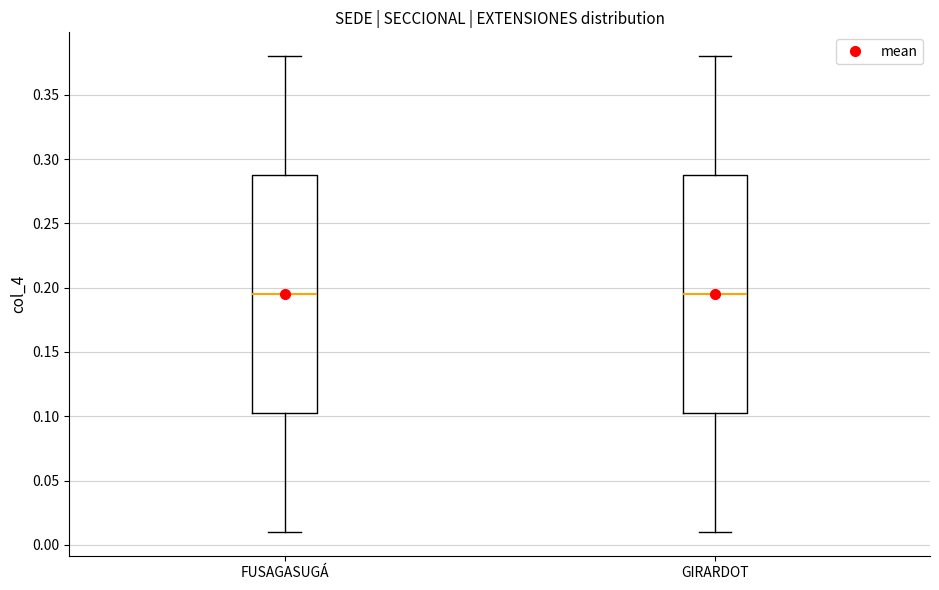

Reading left to right, read every box against the y-axis: the position of its median line, the range the box covers, and the ends of its whiskers. The values are not printed on the chart, so give them approximately, as read against the axis.

FUSAGASUGÁ: median 0.195, box 0.105 to 0.290, whiskers 0.010 to 0.380
GIRARDOT: median 0.195, box 0.105 to 0.290, whiskers 0.010 to 0.380